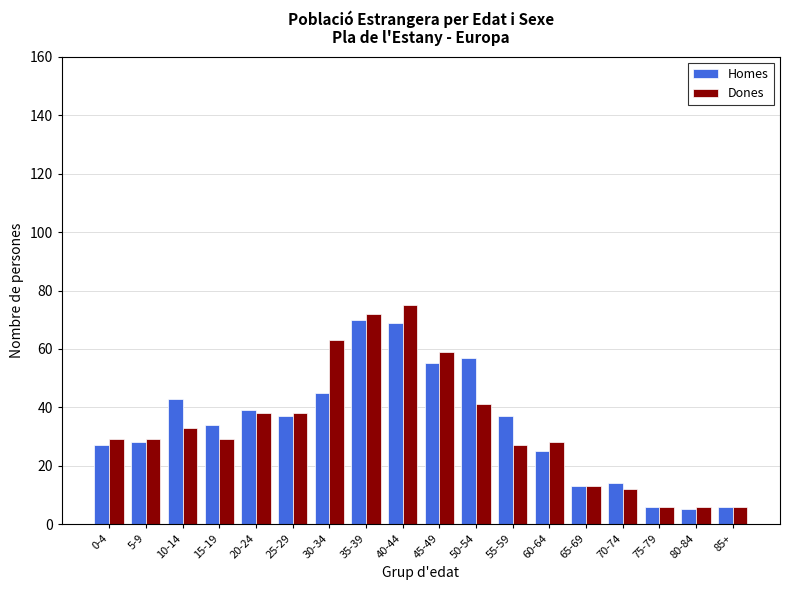

Reading right to left, list all the values displayed in this chart.

Homes: 6	5	6	14	13	25	37	57	55	69	70	45	37	39	34	43	28	27
Dones: 6	6	6	12	13	28	27	41	59	75	72	63	38	38	29	33	29	29